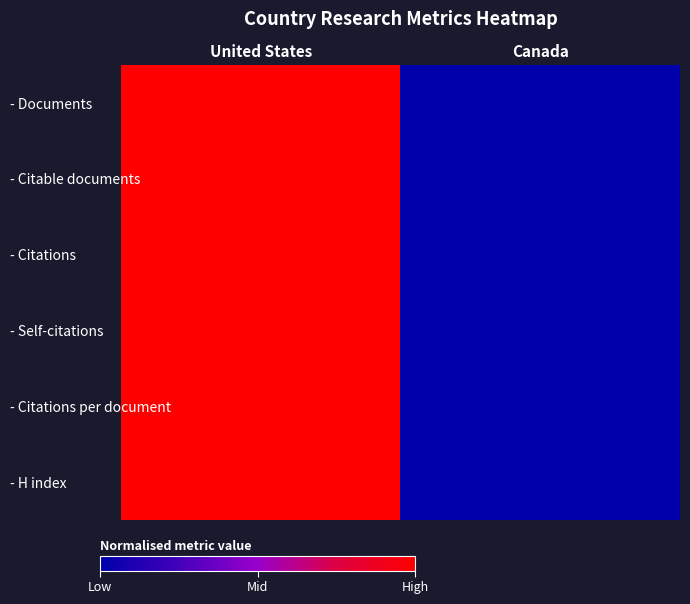

Reading left to right, extract all data points from this chart.

- Documents: United States=1	Canada=0
- Citable documents: United States=1	Canada=0
- Citations: United States=1	Canada=0
- Self-citations: United States=1	Canada=0
- Citations per document: United States=1	Canada=0
- H index: United States=1	Canada=0